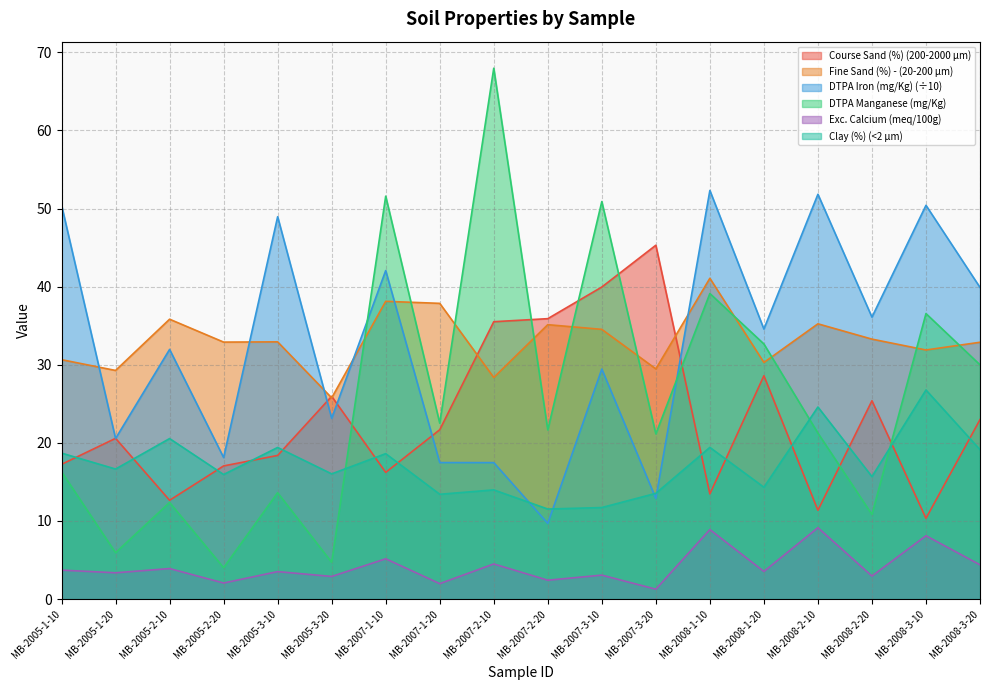

Which series has the largest total across all categories?

Fine Sand (%) - (20-200 µm)